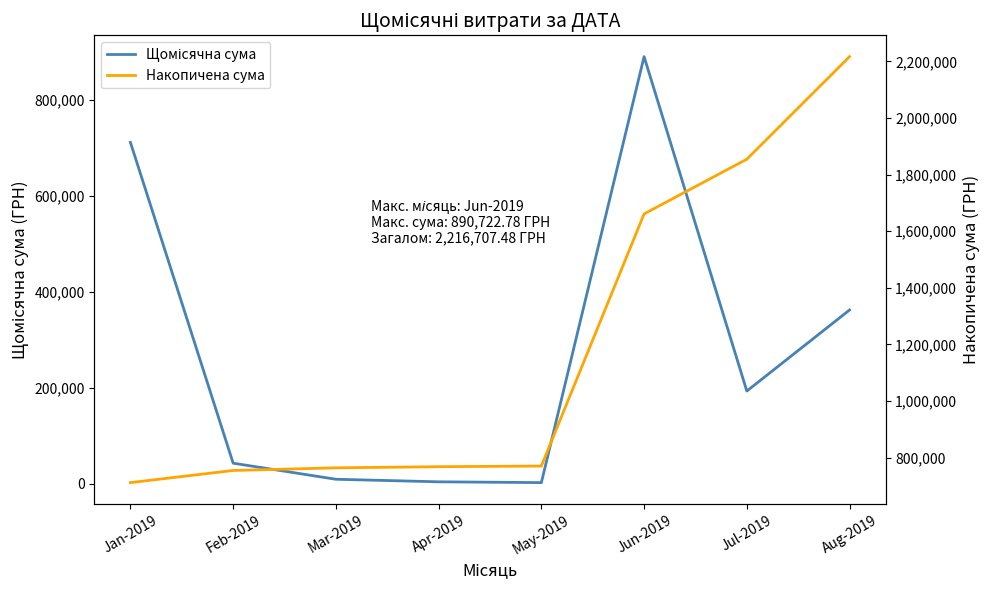

At May-2019, list the series in order from largest to smallest.

Накопичена сума, Щомісячна сума